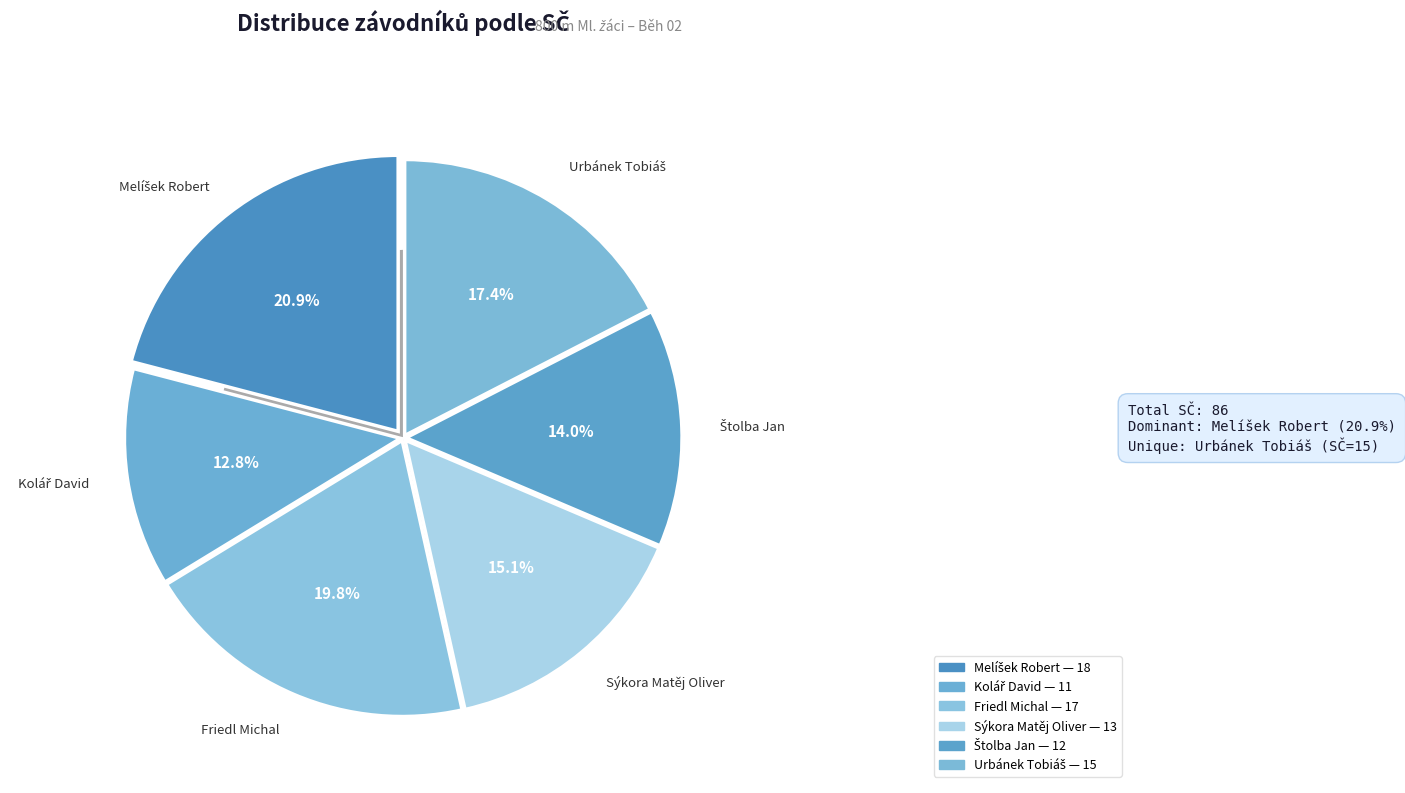

Is there a majority slice in this chart?

No